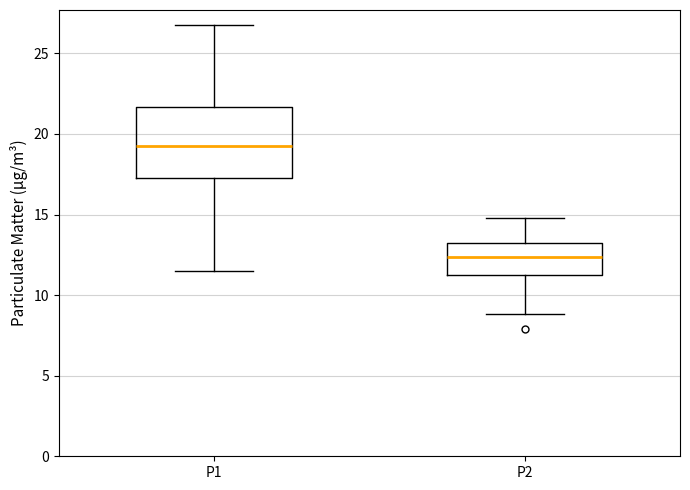

Which box is the tallest, from its lower edge to its upper edge?

P1